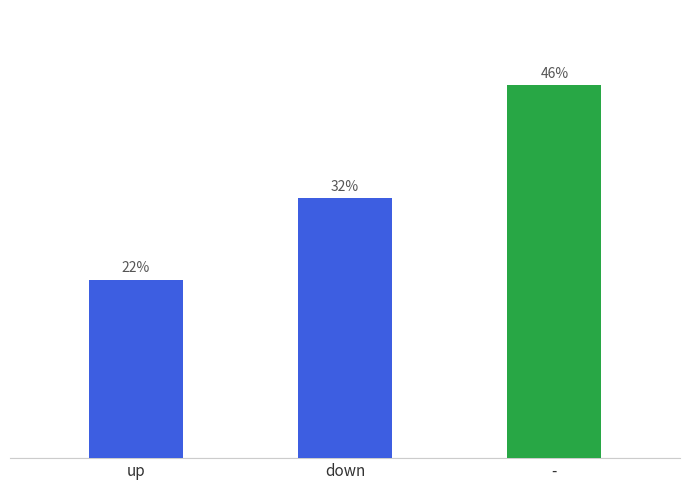

What is the label of the 1st bar from the right?

-